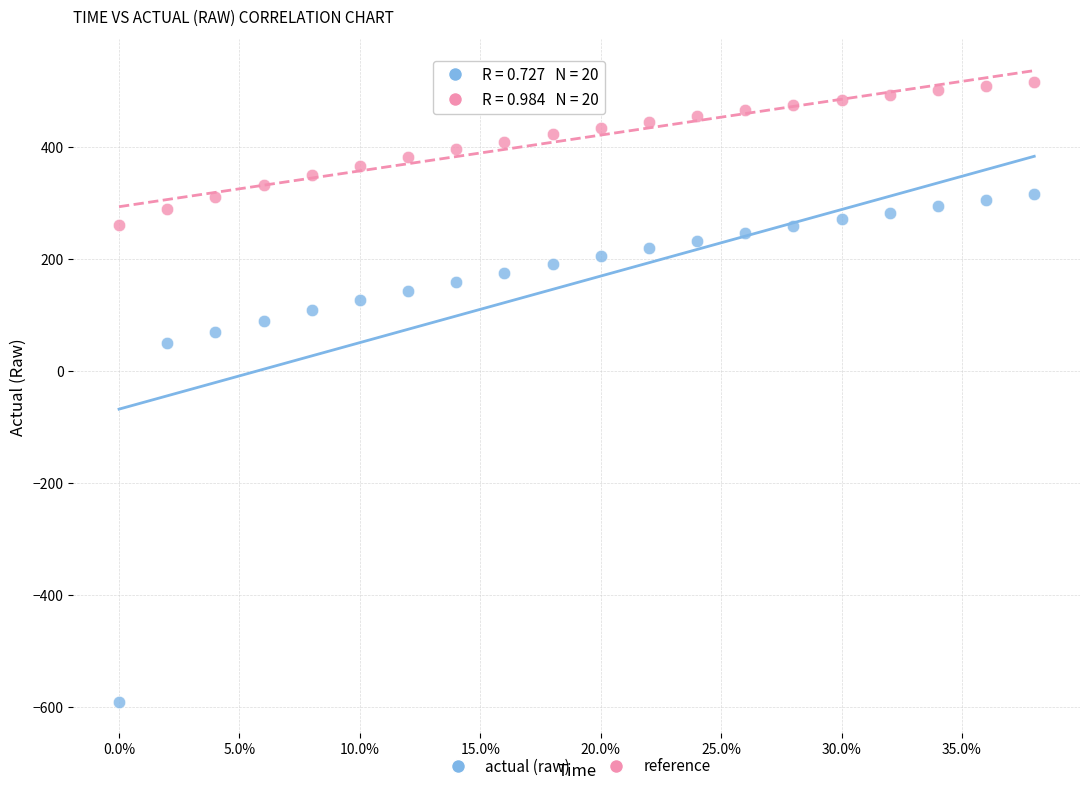

Across all series, what Y value is closest to -36?

50.5